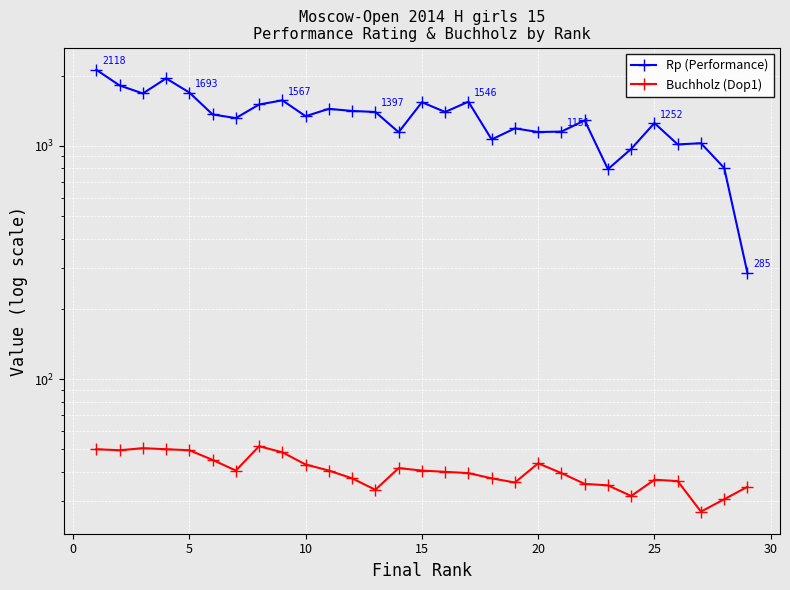

What is the value of the Buchholz (Dop1) point at the 17th from the left?

39.5